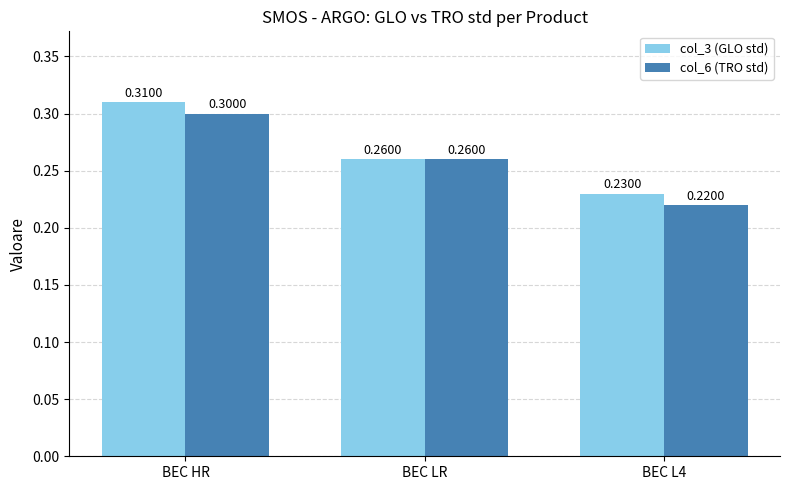

True or false: col_3 (GLO std) has a value of 0.3 at BEC LR.

True